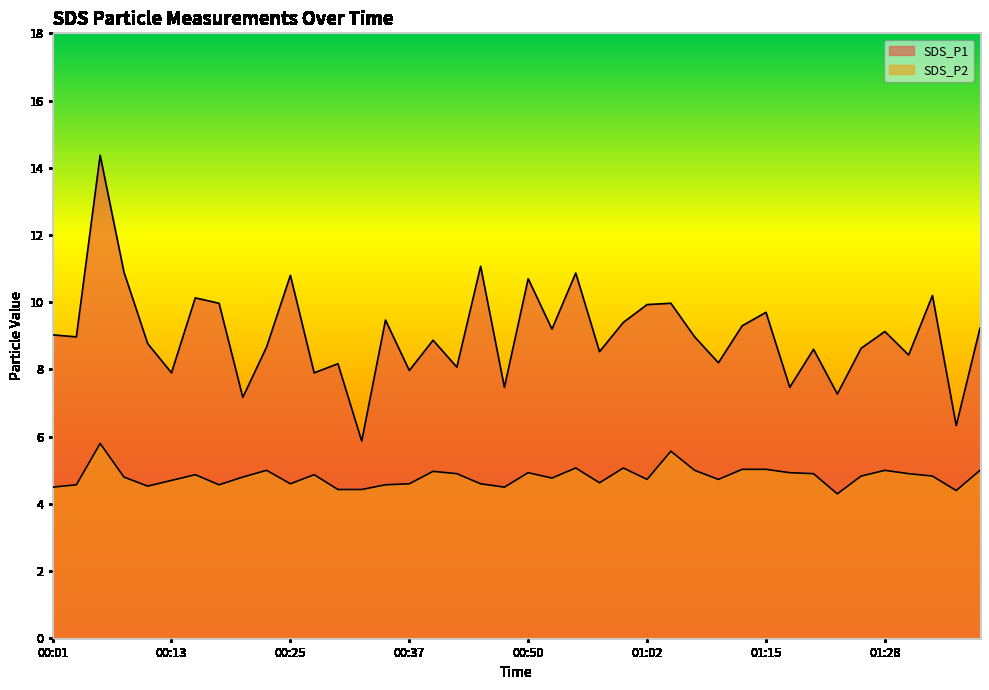

What is the spread (max minus min) of values at 00:03?

4.4